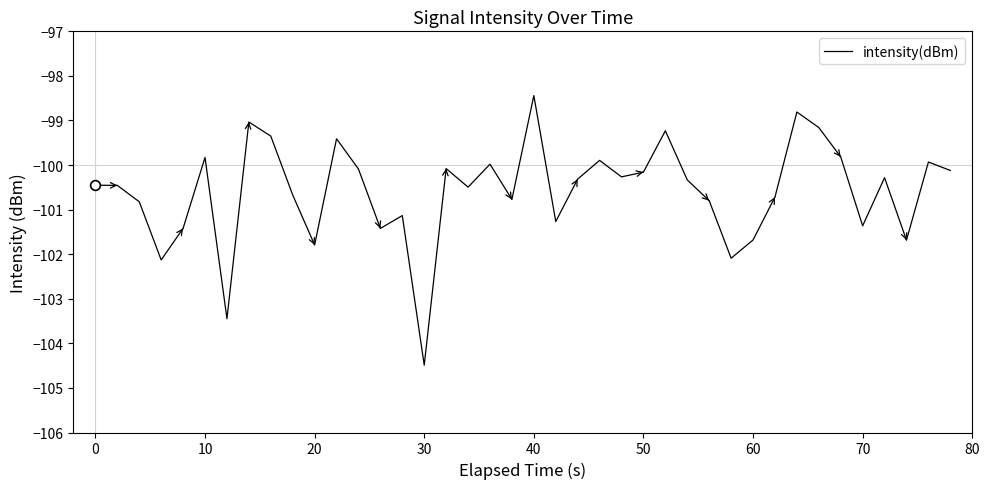

What is the difference between the maximum and minimum values?

6.0